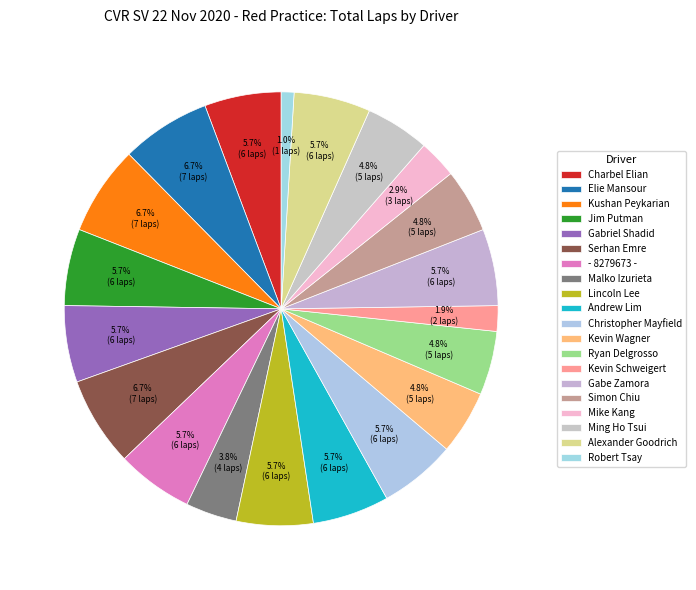

What is the largest slice in the pie chart?

Elie Mansour